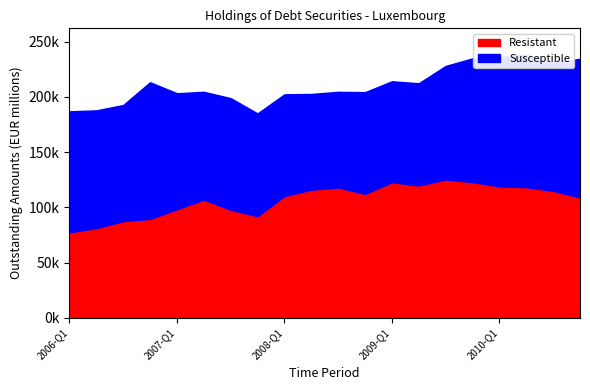

Which category has the lowest value in the Susceptible series?

2008-Q3